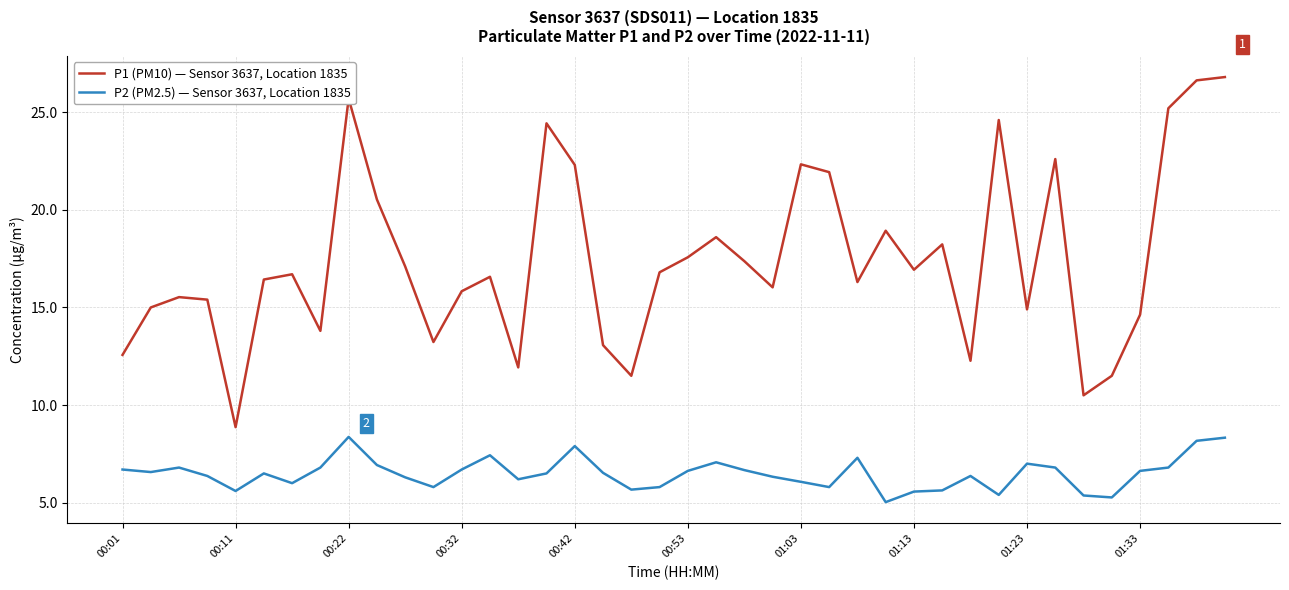

What is the sum of all P2 (PM2.5) — Sensor 3637, Location 1835 values?

259.7